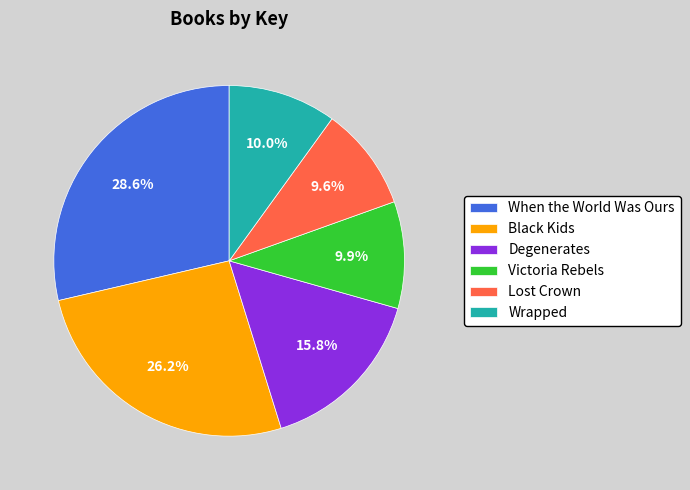

Do Degenerates and When the World Was Ours together represent more than half of the pie?

No